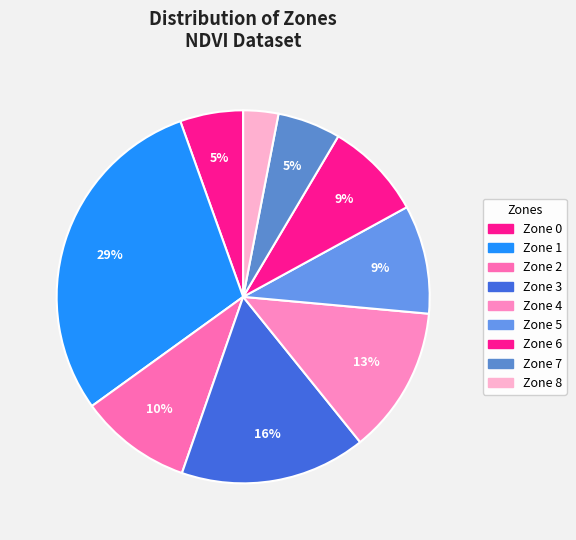

Does any single category account for the majority?

No